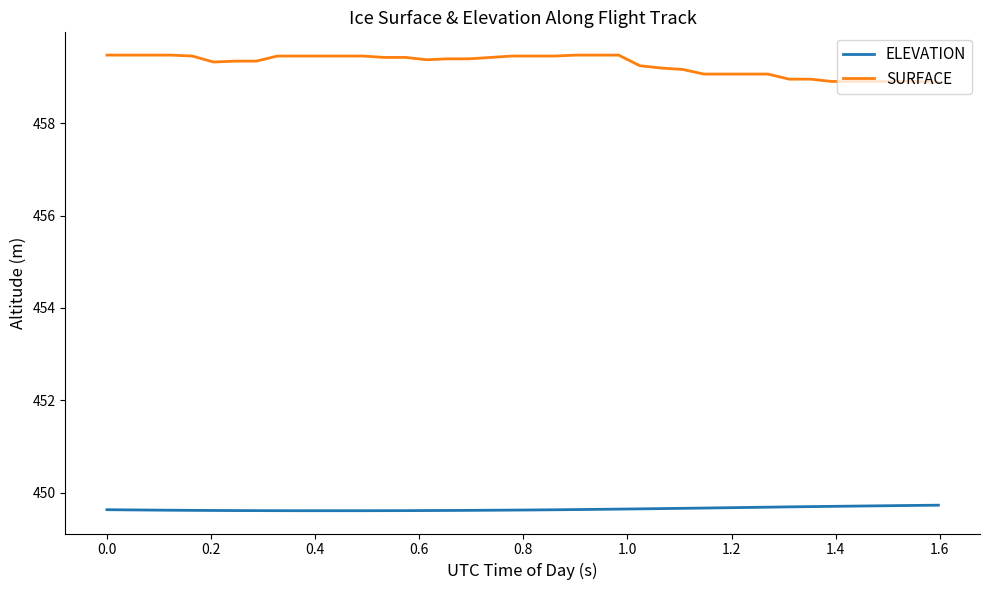

What is the highest value of the SURFACE series?

459.5